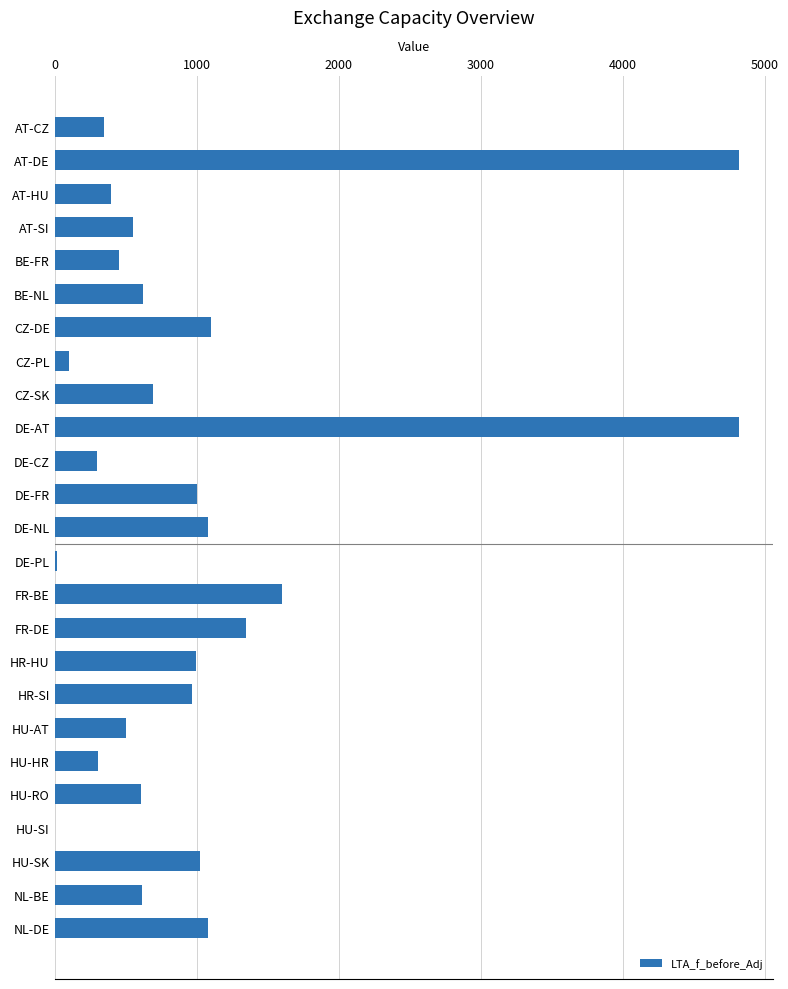

The chart shows a value of 949 at HU-RO. True or false?

False